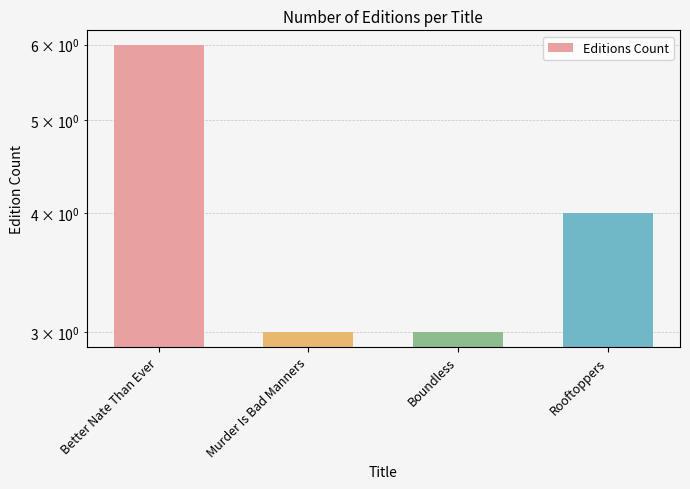

What is the minimum value shown in the chart?

3